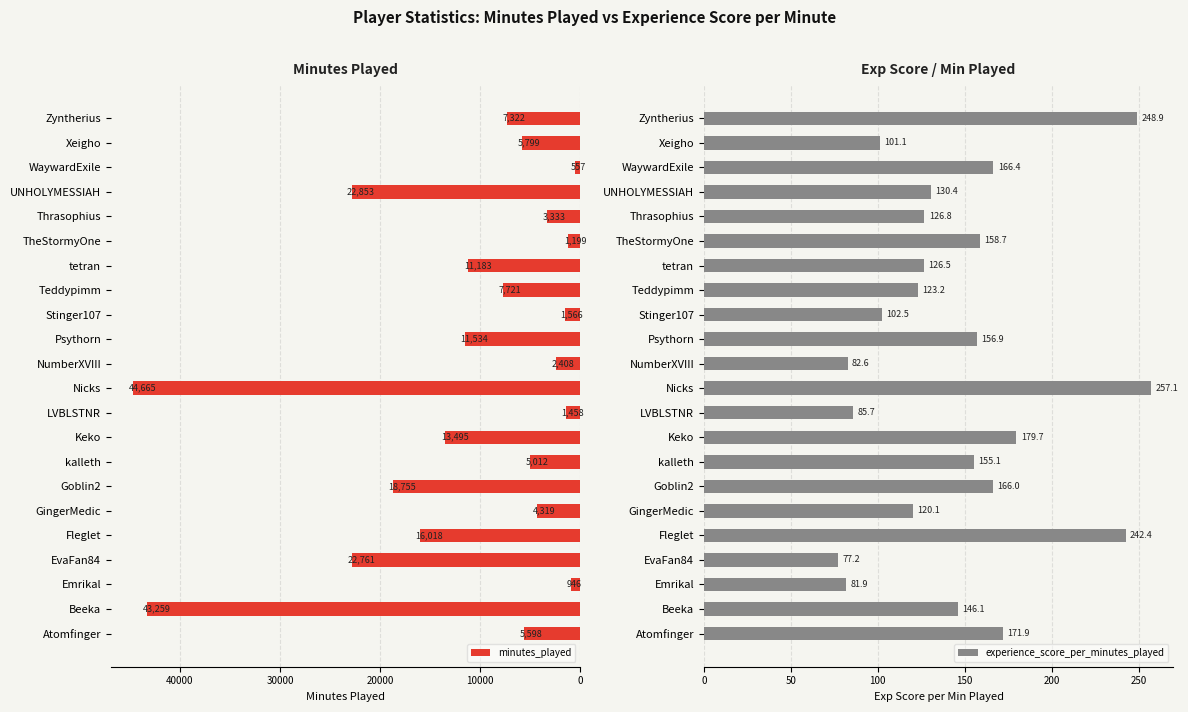

What is the difference between the maximum and second lowest values in the minutes_played series?

43719